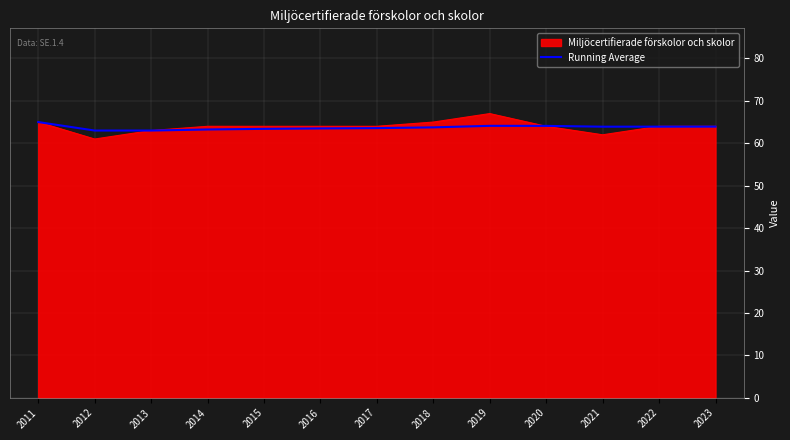

Which series has the largest range (max minus min)?

Miljöcertifierade förskolor och skolor